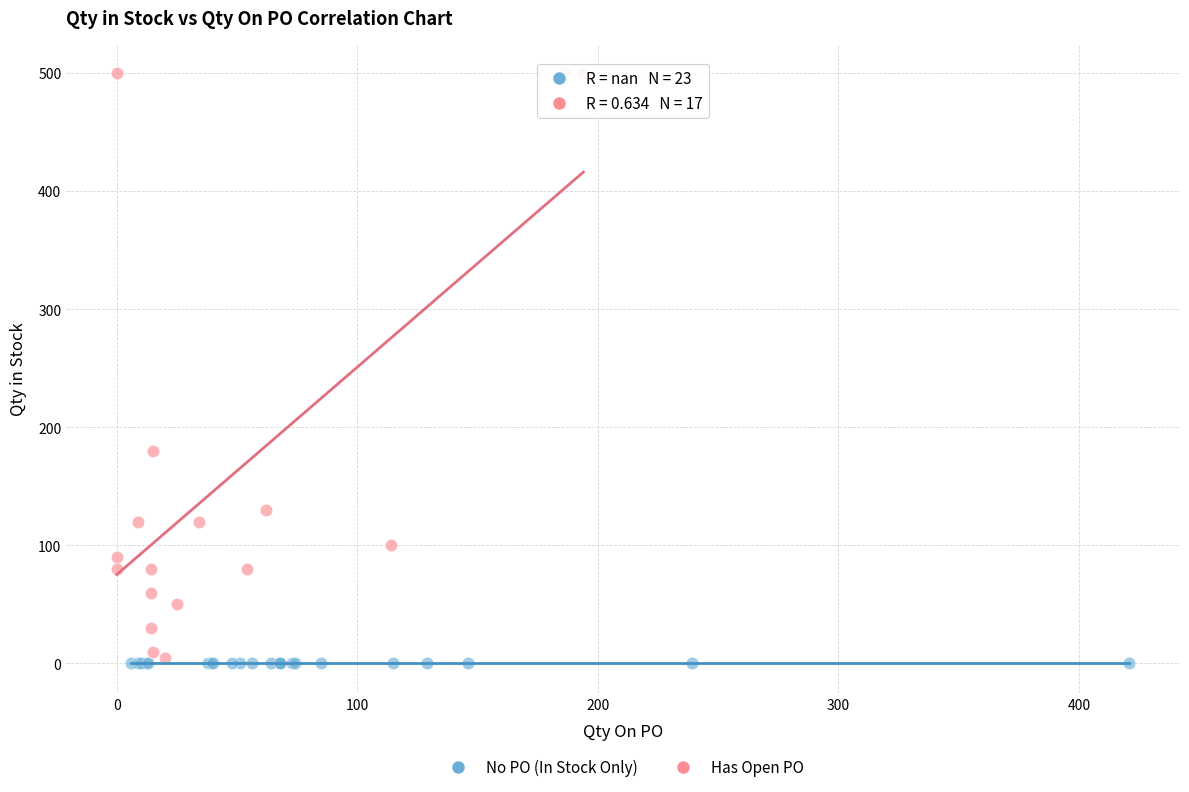

Which series contains the highest Y value?

Has Open PO